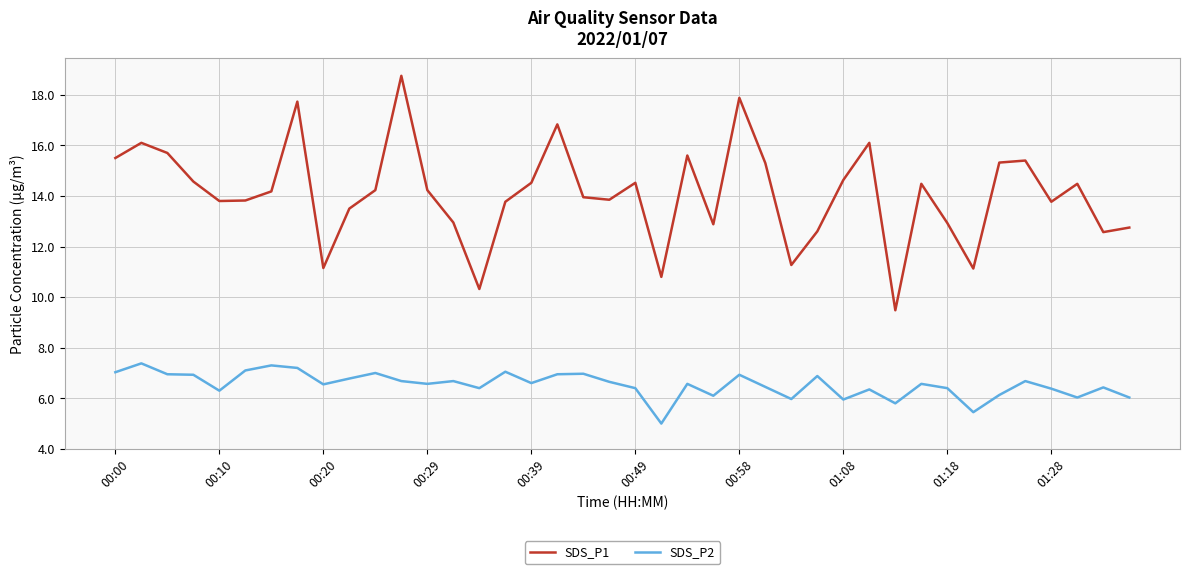

What is the sum of all SDS_P1 values?

563.3